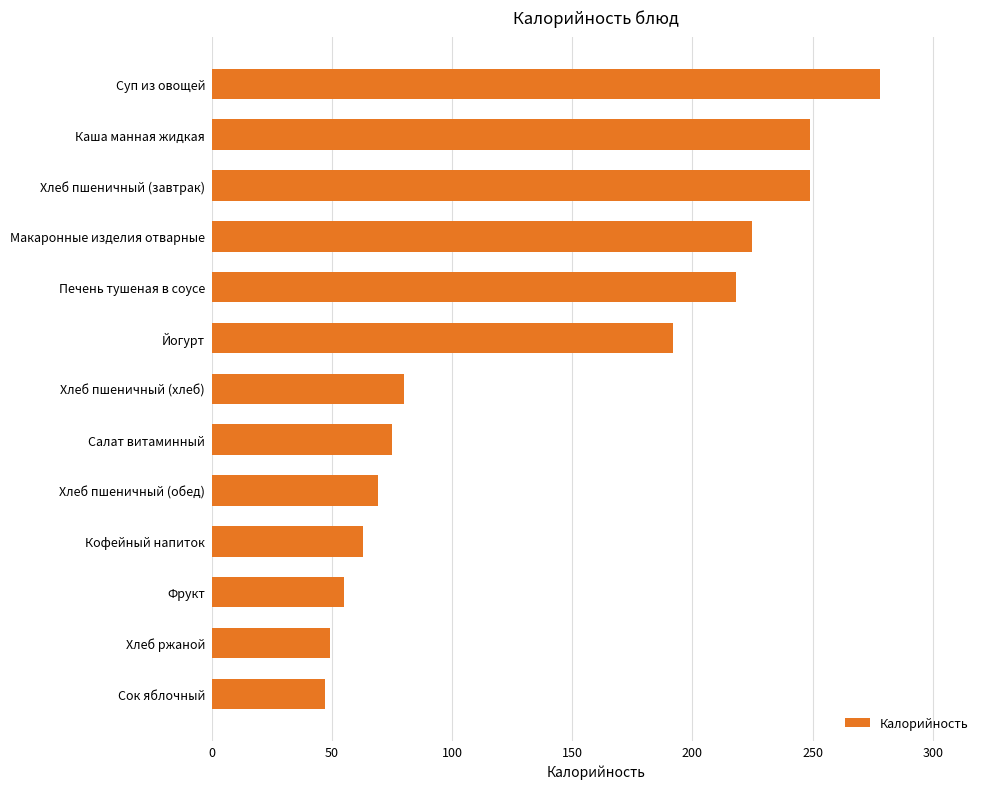

Does the chart contain stacked bars?

No